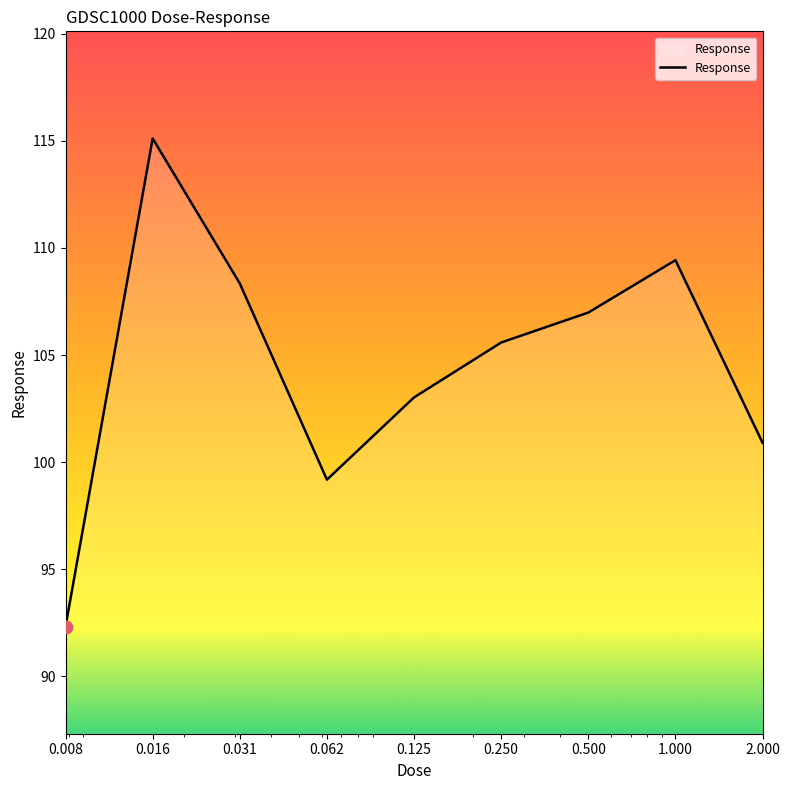

What is the greatest value displayed?

115.1